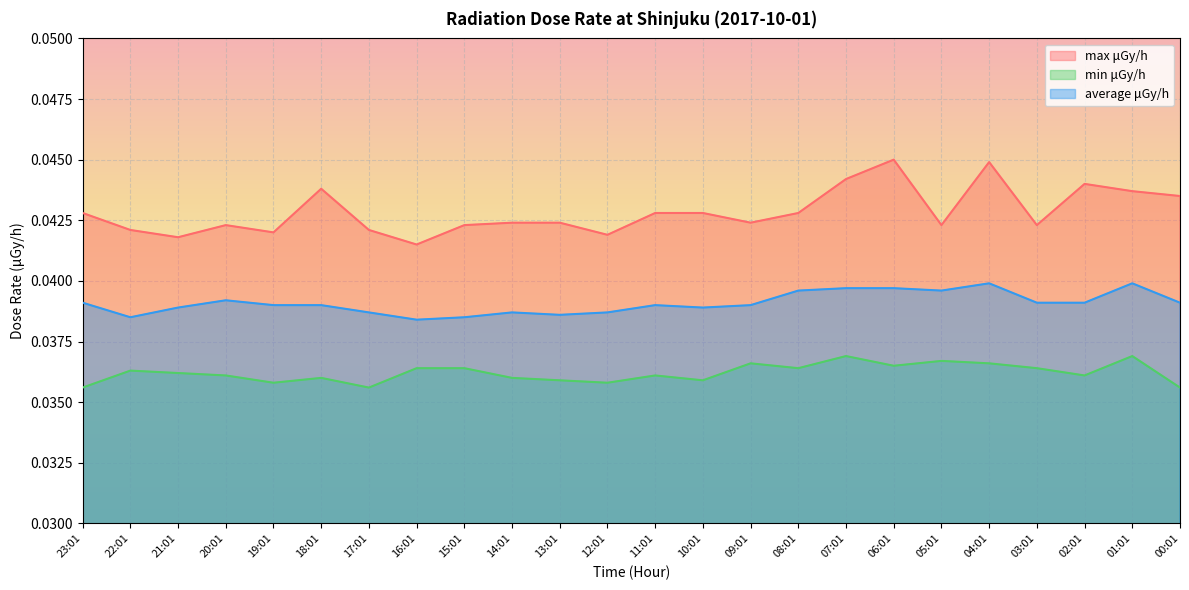

List the labels in order of max μGy/h value, largest first.

06:01, 04:01, 07:01, 02:01, 18:01, 01:01, 00:01, 23:01, 11:01, 10:01, 08:01, 14:01, 13:01, 09:01, 20:01, 15:01, 05:01, 03:01, 22:01, 17:01, 19:01, 12:01, 21:01, 16:01